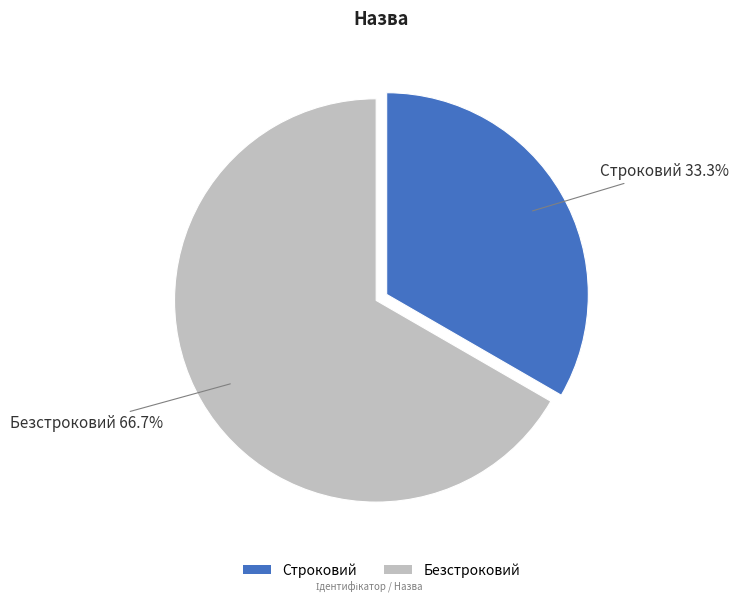

Count the number of slices in the pie.

2